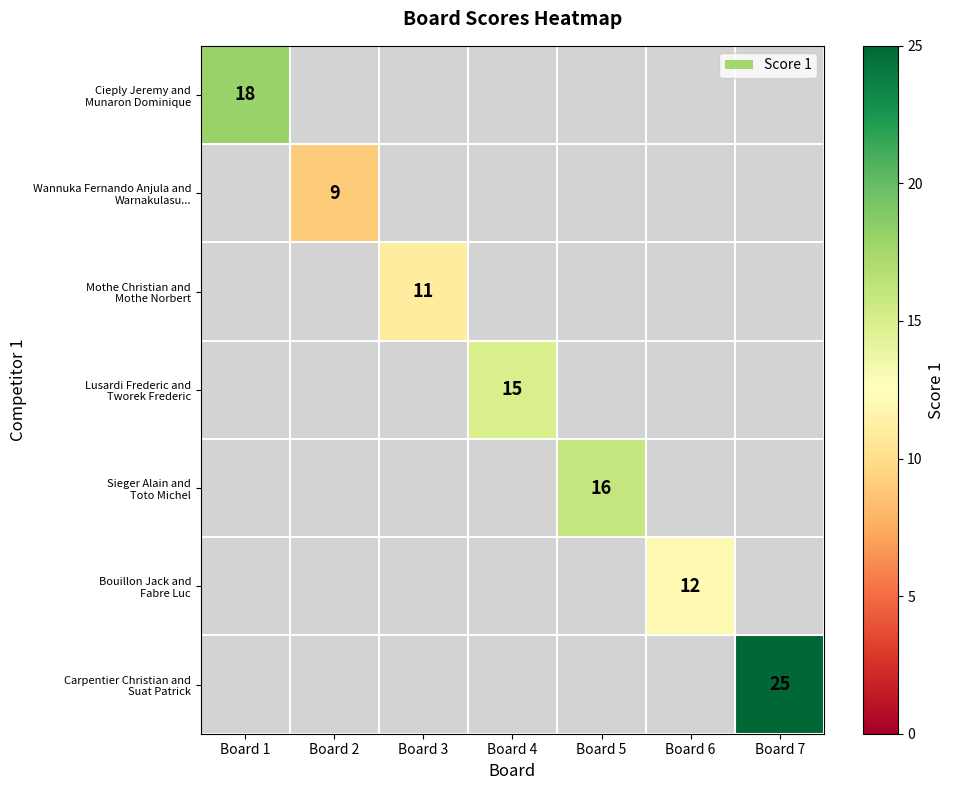

What is the greatest value displayed?

25